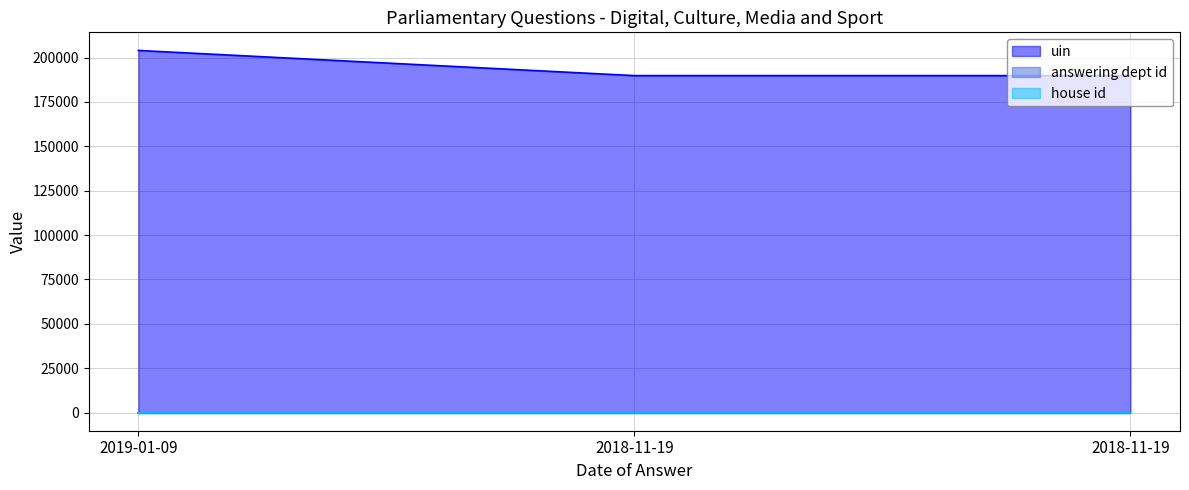

What is the minimum value shown in the chart?

1